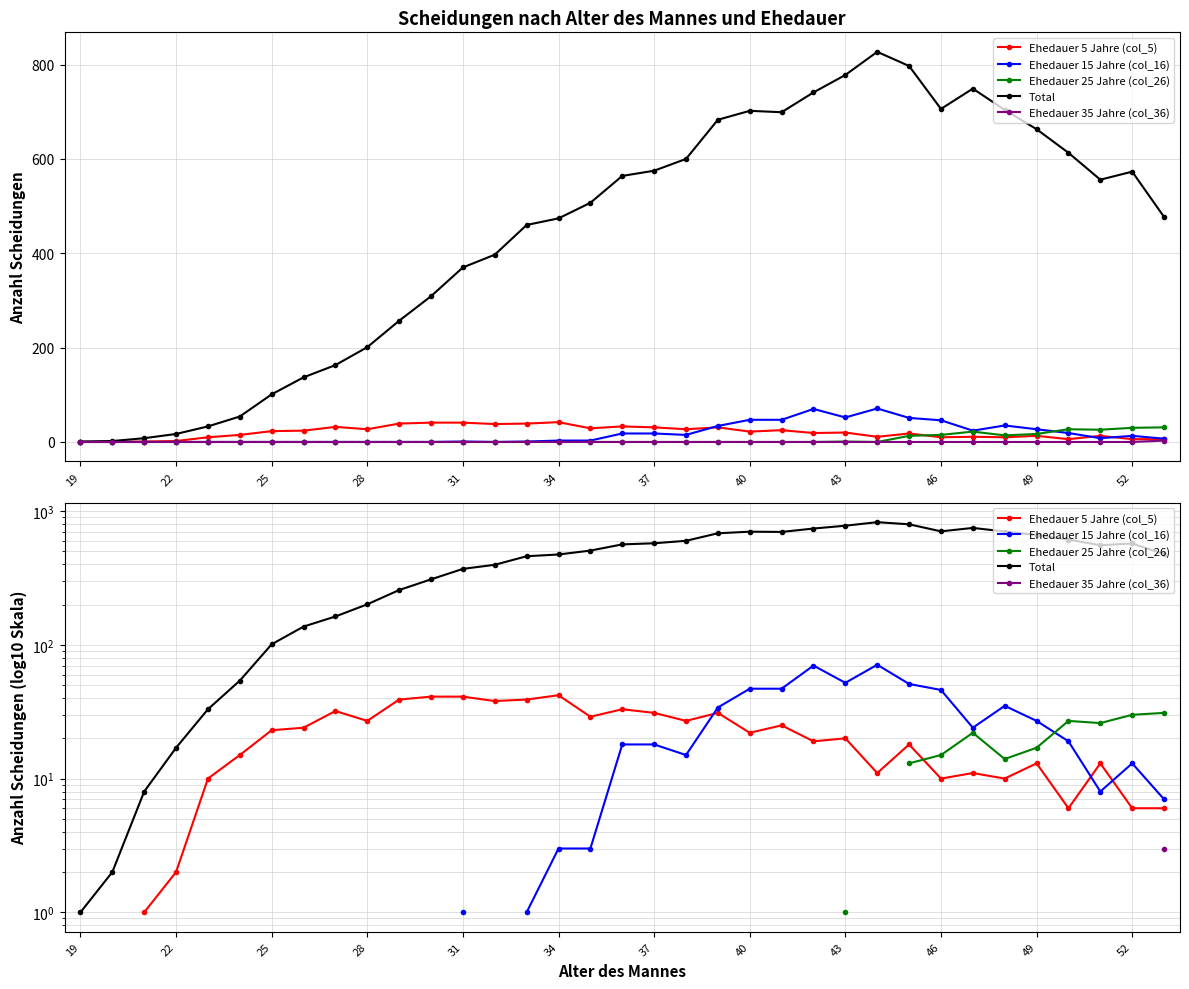

Does the chart display data point markers on the line(s)?

Yes